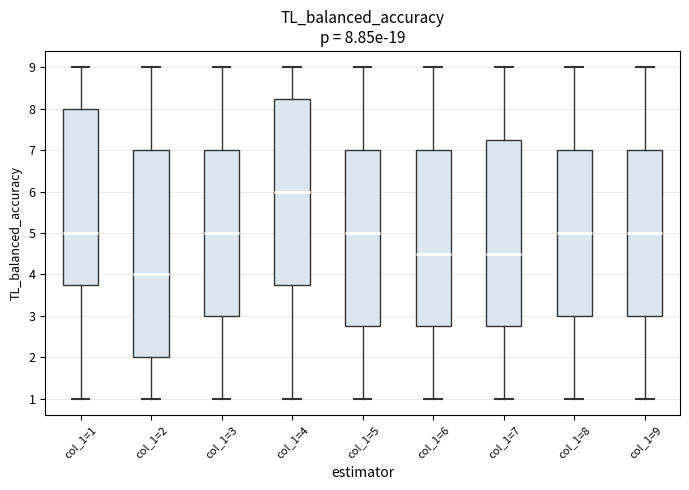

Comparing the boxes themselves (not the whiskers), which one is the tallest?

col_1=2